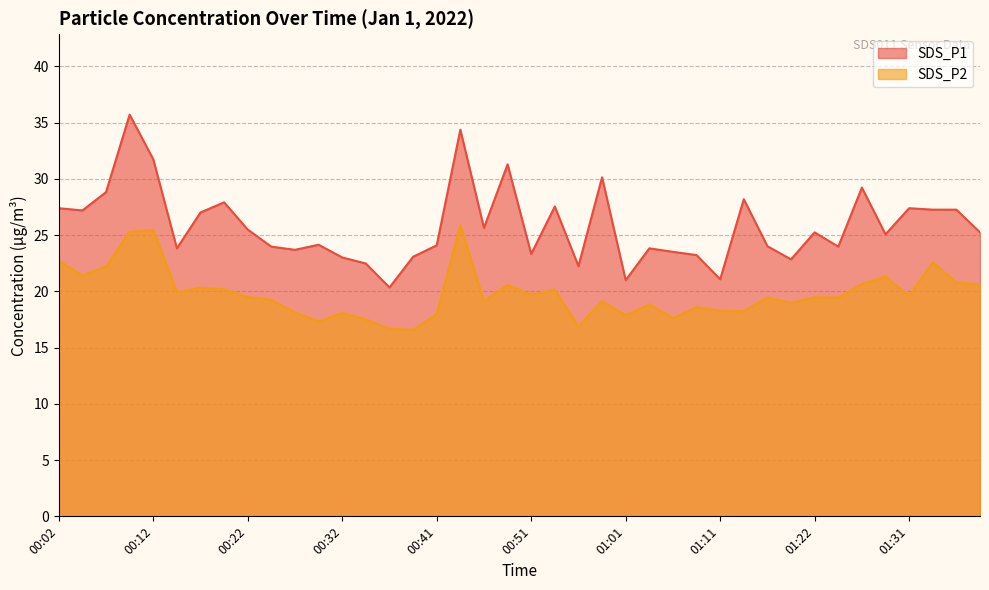

Reading right to left, transcribe all the data shown in this chart.

SDS_P1: 01:39=25.2	01:36=27.3	01:34=27.3	01:31=27.4	01:29=25.1	01:27=29.2	01:24=24.0	01:22=25.2	01:19=22.9	01:16=24.0	01:14=28.2	01:11=21.1	01:09=23.2	01:06=23.5	01:04=23.8	01:01=21.0	00:59=30.1	00:56=22.2	00:54=27.6	00:51=23.3	00:49=31.3	00:46=25.6	00:44=34.4	00:41=24.1	00:39=23.1	00:37=20.4	00:34=22.5	00:32=23.0	00:29=24.1	00:27=23.7	00:24=24.0	00:22=25.5	00:19=27.9	00:17=27.0	00:14=23.8	00:12=31.8	00:09=35.7	00:07=28.8	00:04=27.2	00:02=27.4
SDS_P2: 01:39=20.6	01:36=20.8	01:34=22.6	01:31=19.6	01:29=21.3	01:27=20.6	01:24=19.4	01:22=19.5	01:19=19.0	01:16=19.4	01:14=18.2	01:11=18.3	01:09=18.6	01:06=17.6	01:04=18.9	01:01=17.9	00:59=19.1	00:56=16.9	00:54=20.2	00:51=19.7	00:49=20.6	00:46=19.1	00:44=25.9	00:41=18.0	00:39=16.6	00:37=16.7	00:34=17.5	00:32=18.1	00:29=17.3	00:27=18.1	00:24=19.2	00:22=19.5	00:19=20.2	00:17=20.3	00:14=19.9	00:12=25.5	00:09=25.3	00:07=22.2	00:04=21.4	00:02=22.7